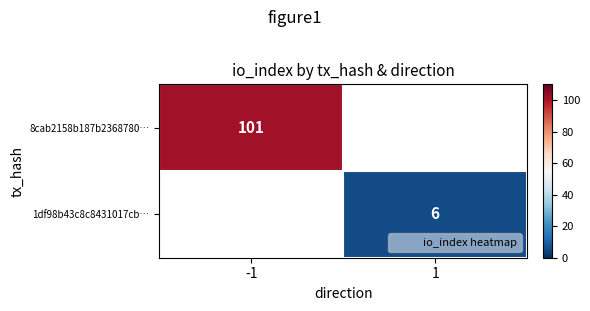

Count the number of categories in the chart.

2